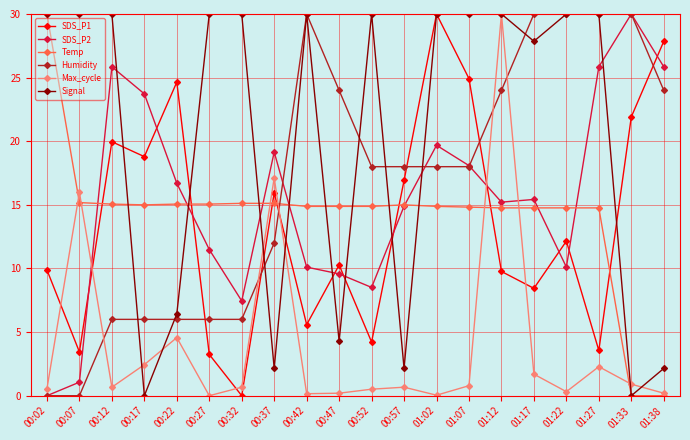

At which label does Humidity first exceed 17?

00:42